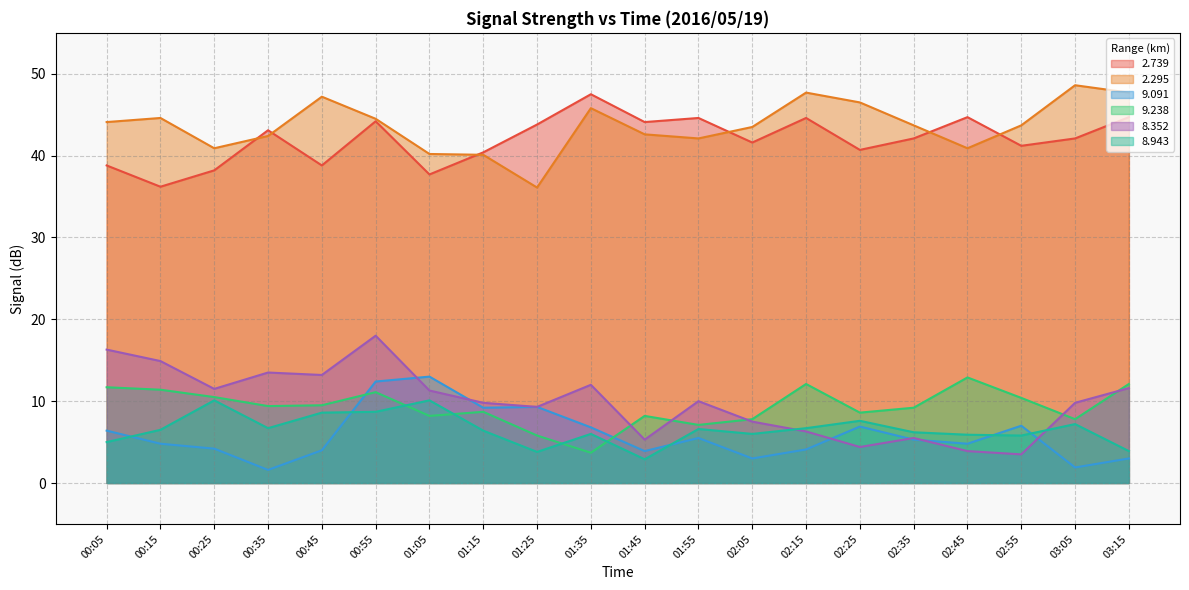

The value of   9.091 at 01:35 is 11.0. True or false?

False